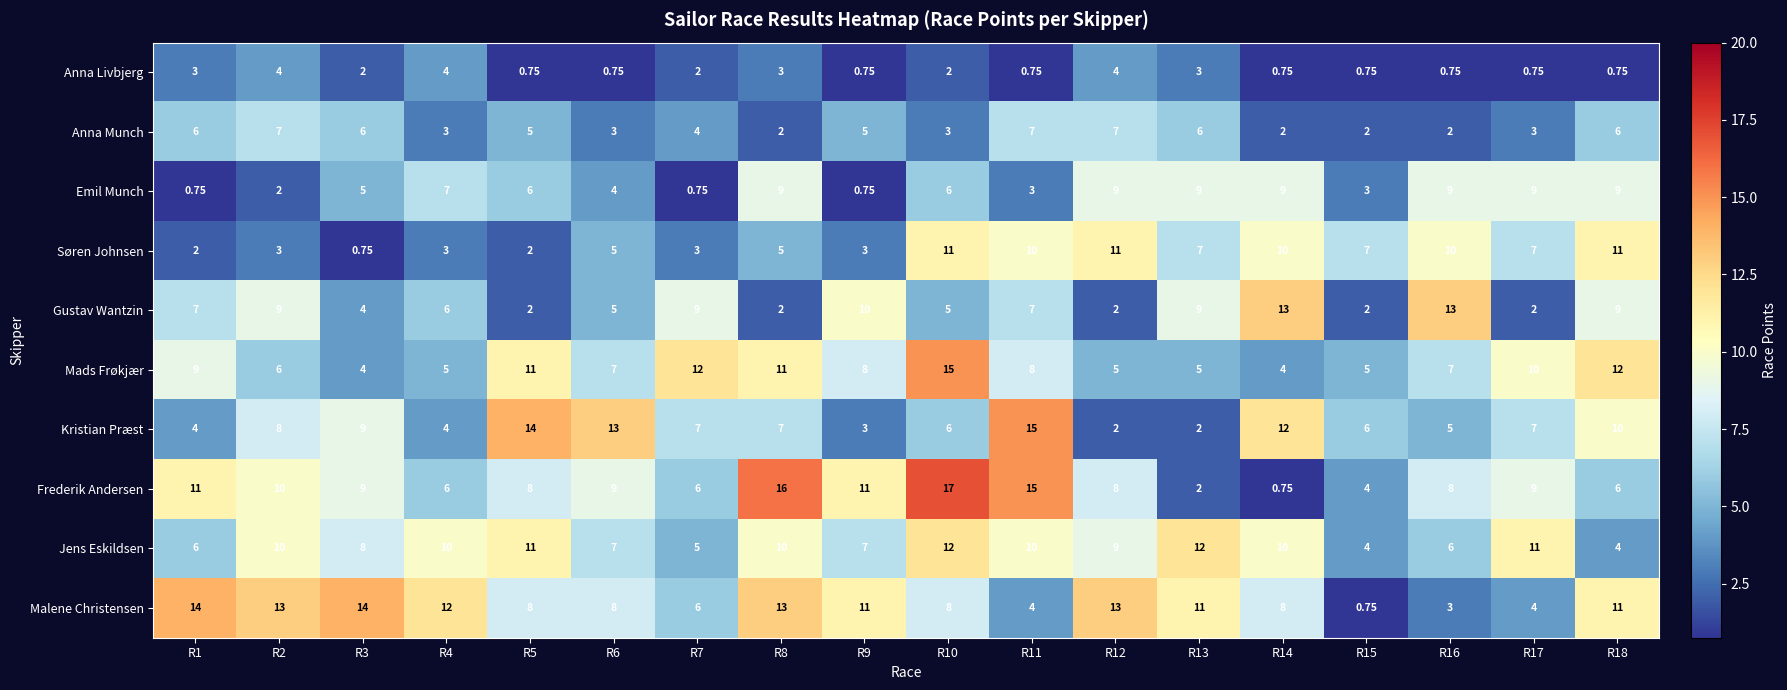

Which series has the widest spread of values?

Frederik Andersen